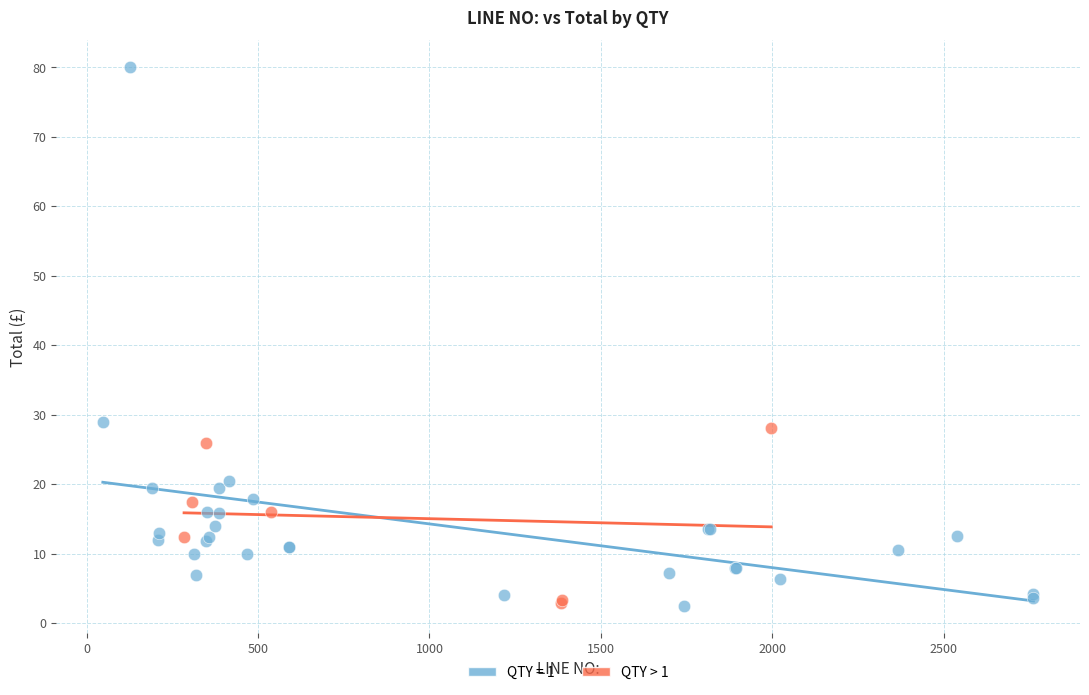

Which series reaches the maximum Y coordinate?

QTY = 1